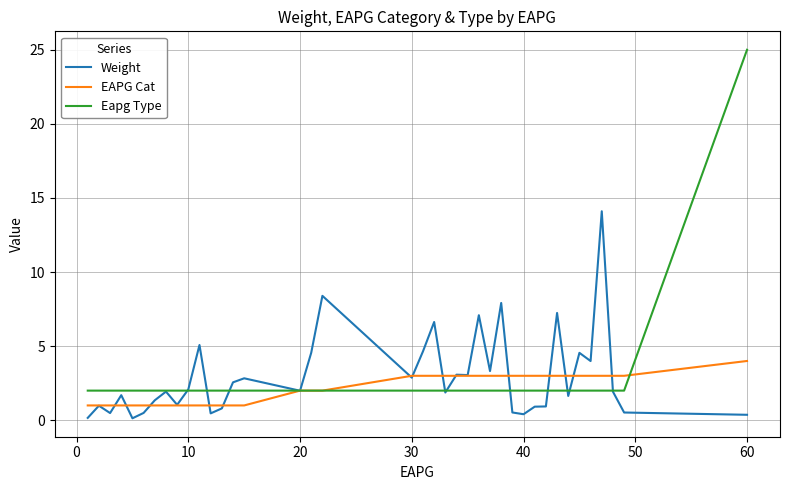

Which series has the widest spread of values?

Eapg Type